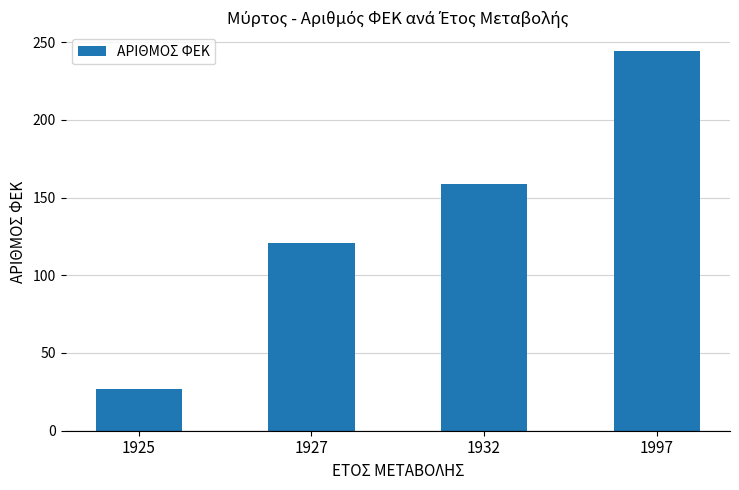

What is the difference between the maximum and second lowest values?

123